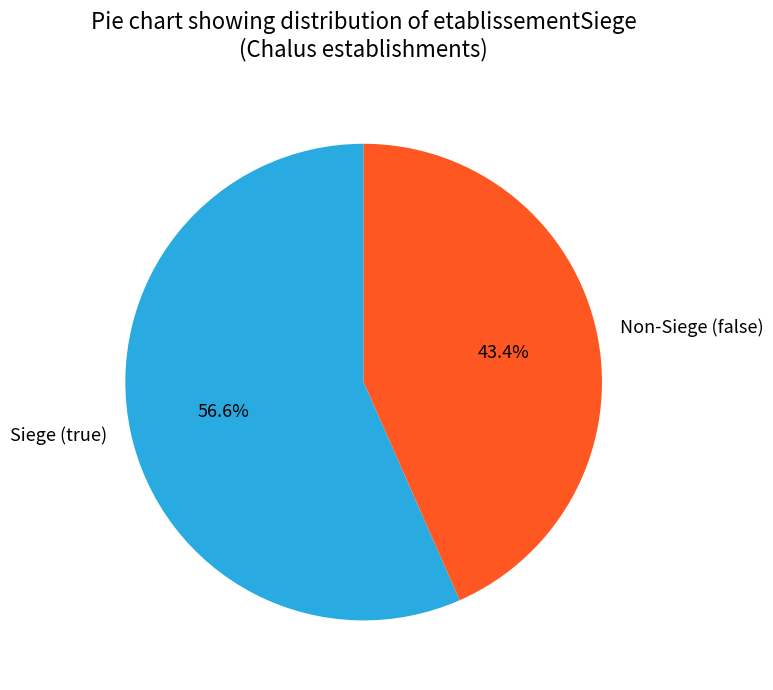

Which category accounts for the majority?

Siege (true)